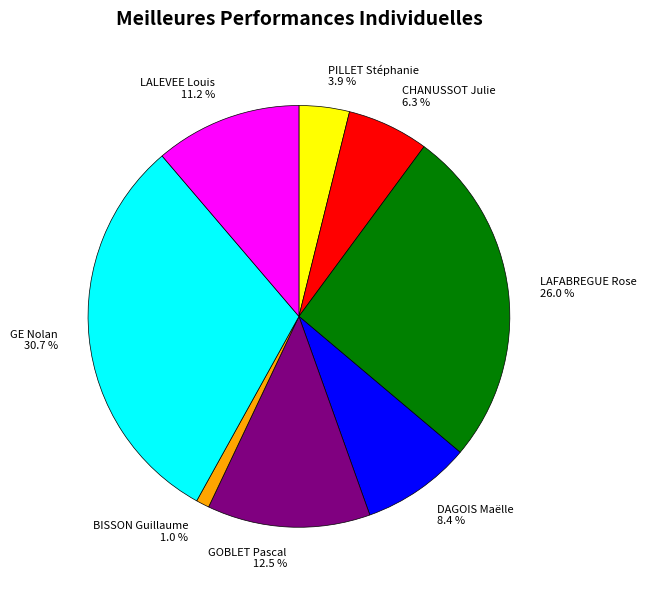

What is the largest slice in the pie chart?

GE Nolan